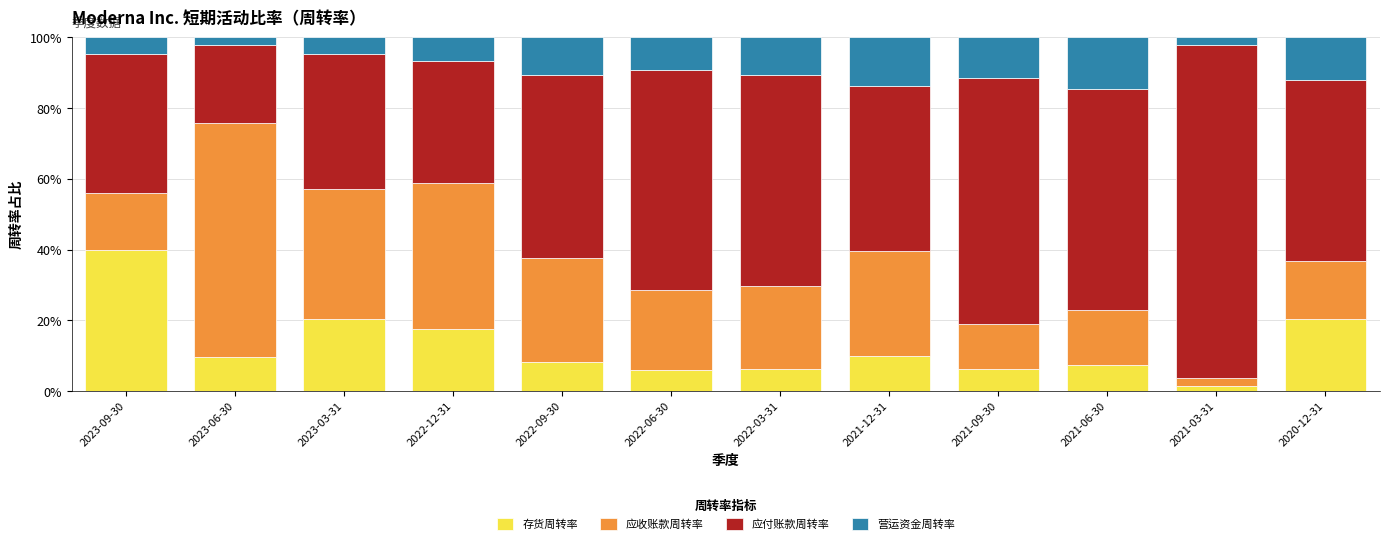

Is it true that 存货周转率 equals 9.8 at 2022-12-31?

False